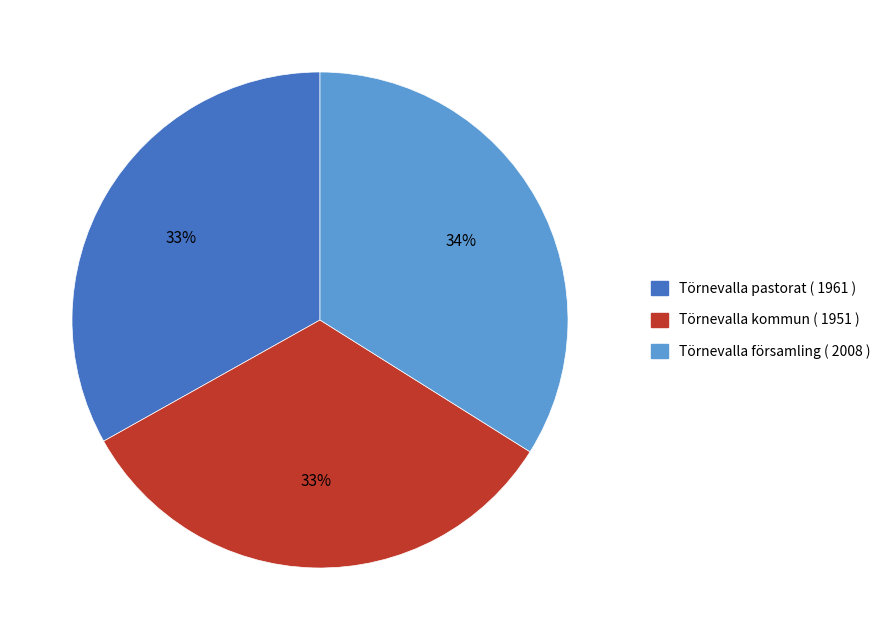

Is it true that Törnevalla kommun is 44% of the pie?

False